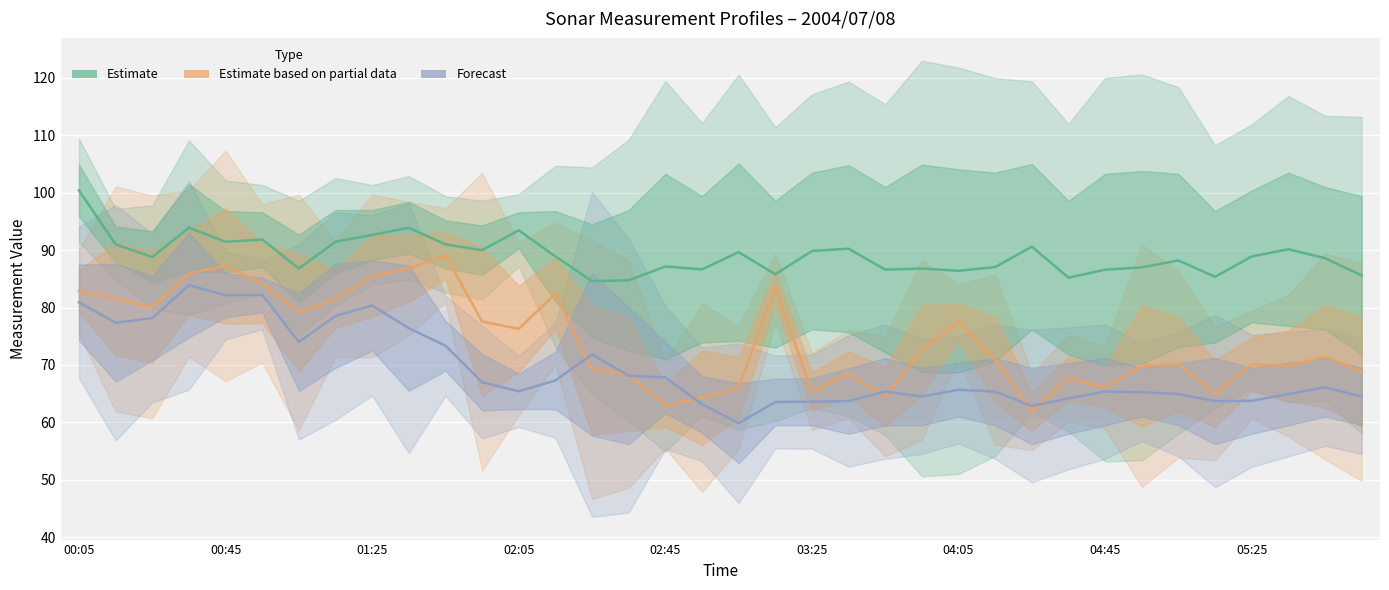

True or false: Estimate has a value of 138.9 at 03:25.

False